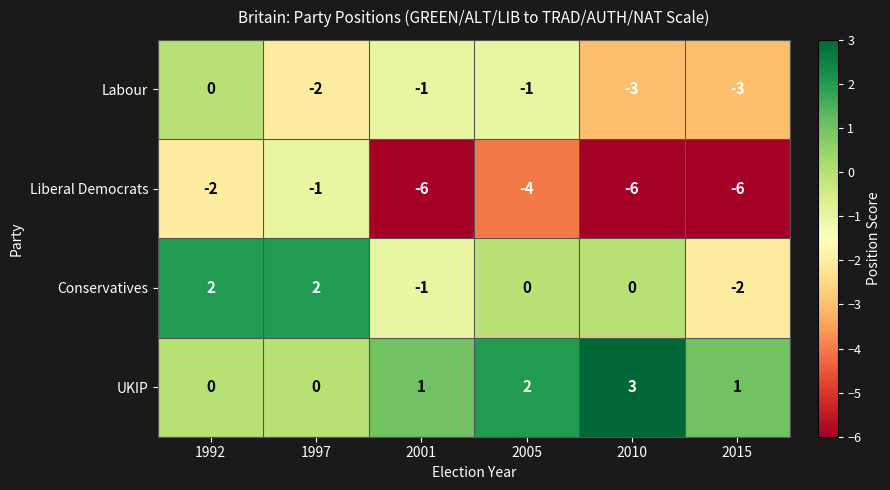

Reading left to right, transcribe all the data shown in this chart.

Labour: 1992=0	1997=-2	2001=-1	2005=-1	2010=-3	2015=-3
Liberal Democrats: 1992=-2	1997=-1	2001=-6	2005=-4	2010=-6	2015=-6
Conservatives: 1992=2	1997=2	2001=-1	2005=0	2010=0	2015=-2
UKIP: 1992=0	1997=0	2001=1	2005=2	2010=3	2015=1